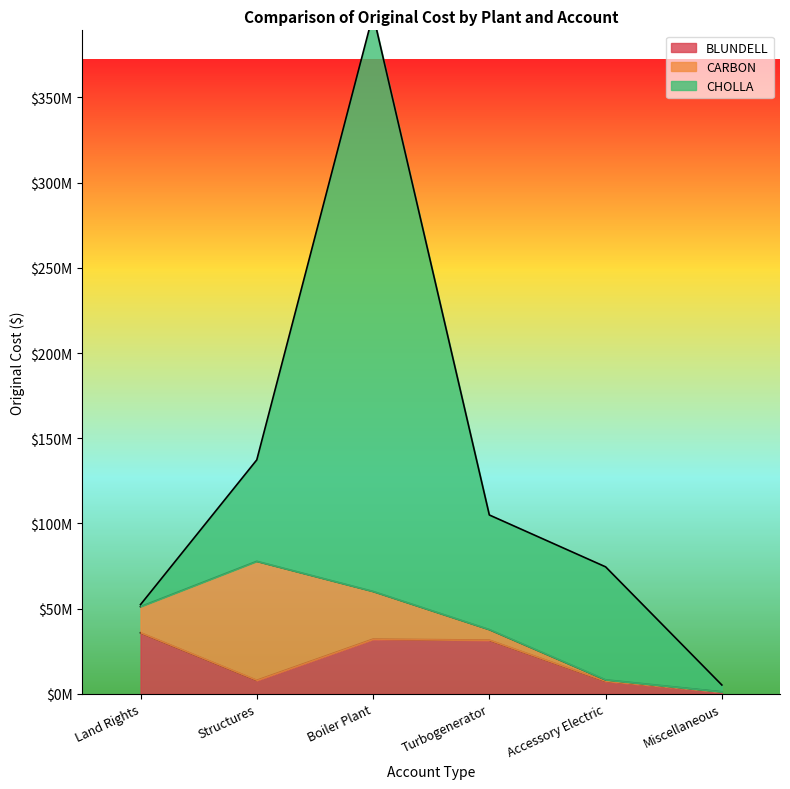

Which series has the largest range (max minus min)?

CHOLLA